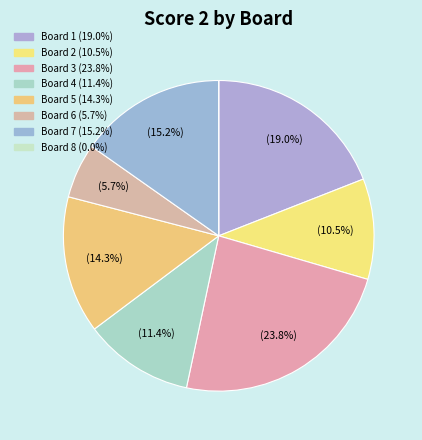

Rank the categories by value from highest to lowest.

Board 3, Board 1, Board 7, Board 5, Board 4, Board 2, Board 6, Board 8